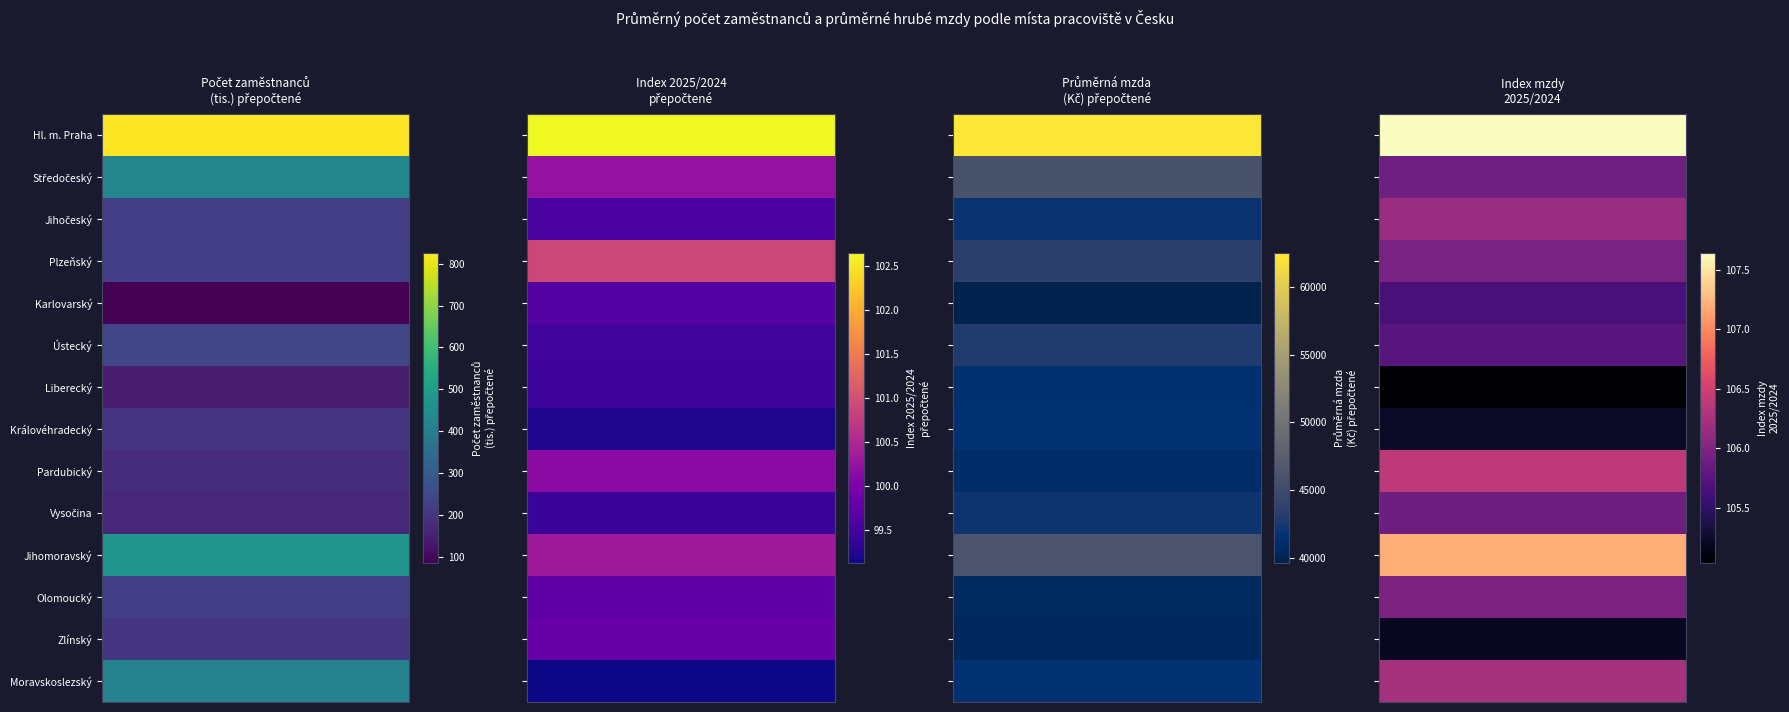

Is the value of Průměrná mzda (Kč) – přepočtené at Plzeňský greater than the value of index 2025/2024 – přepočtené at Plzeňský?

Yes